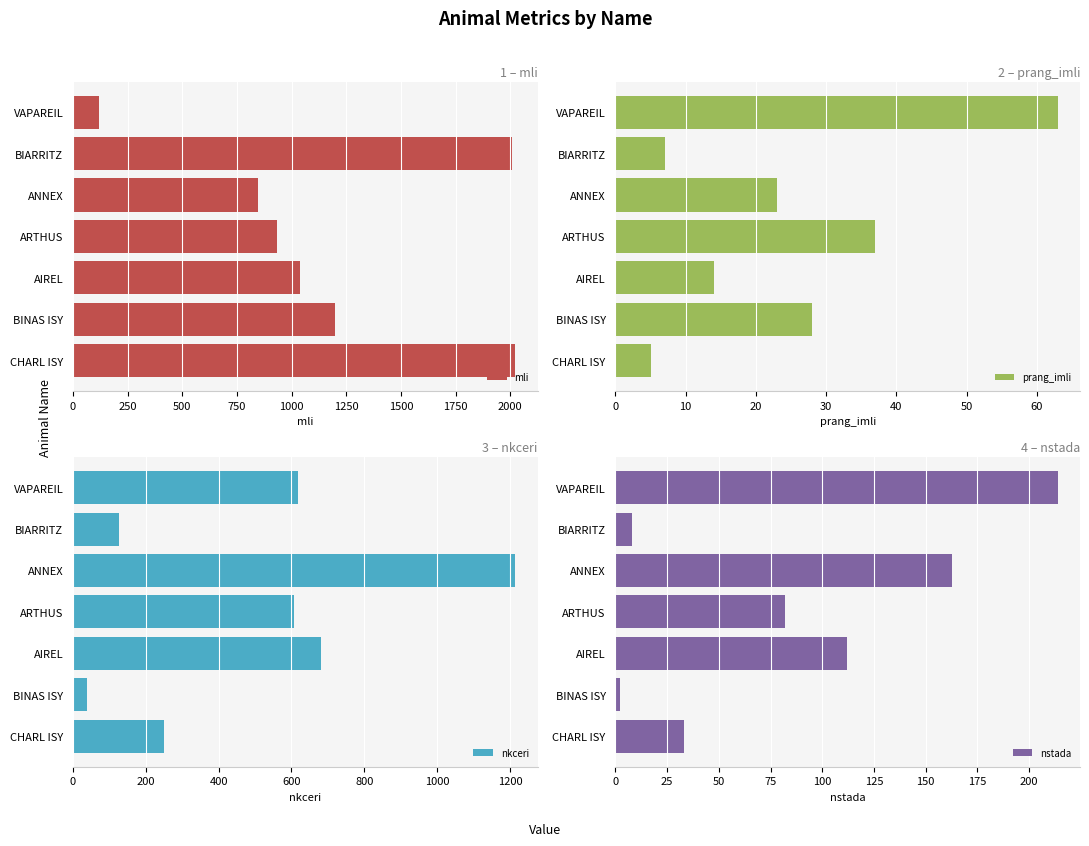

Rank the series by their maximum value, from highest to lowest.

mli, nkceri, nstada, prang_imli